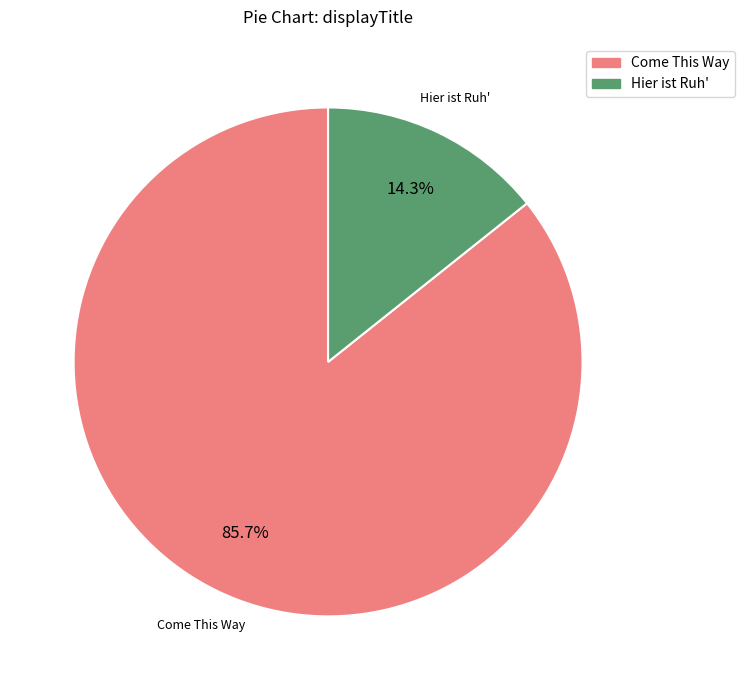

What percentage is the Come This Way slice, to the nearest percent?

86%